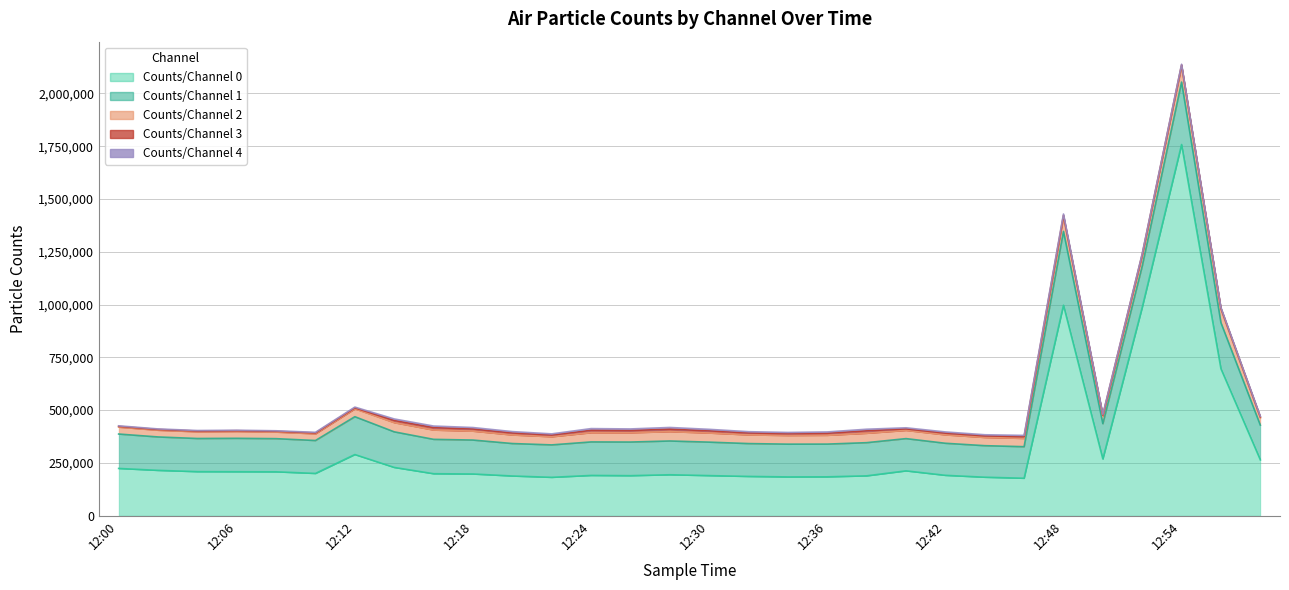

Count the number of data series in this chart.

5